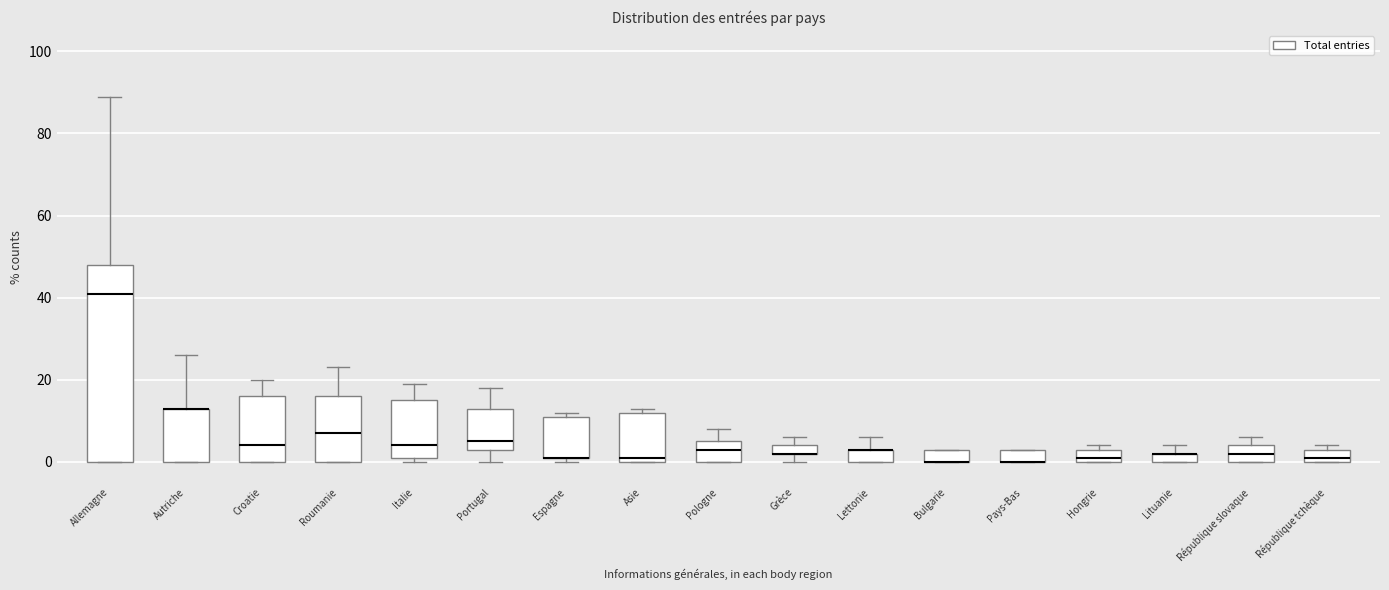

Where does the median line of the box for République slovaque sit on the y-axis? The values are not printed on the chart, so give them approximately, as read against the axis.

2